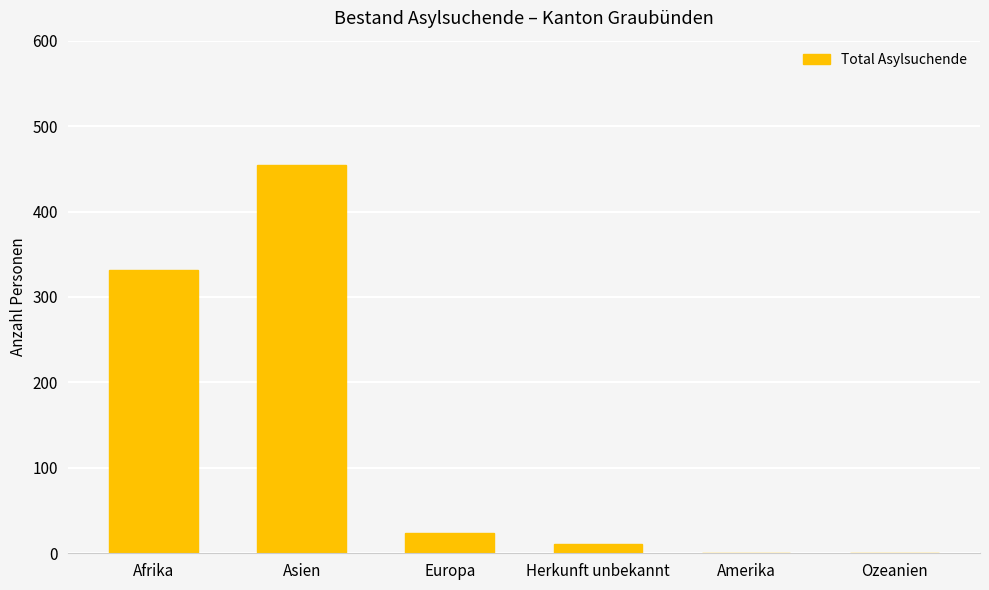

What is the difference between the values at Amerika and Afrika?

331